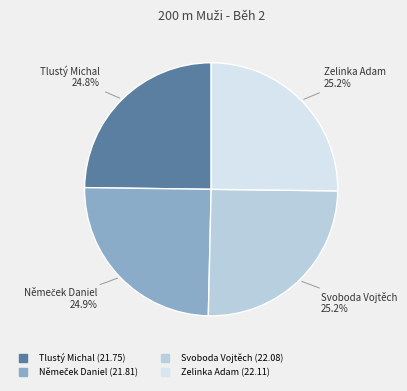

What is the ratio of the value at Tlustý Michal to the value at Zelinka Adam?

1.0